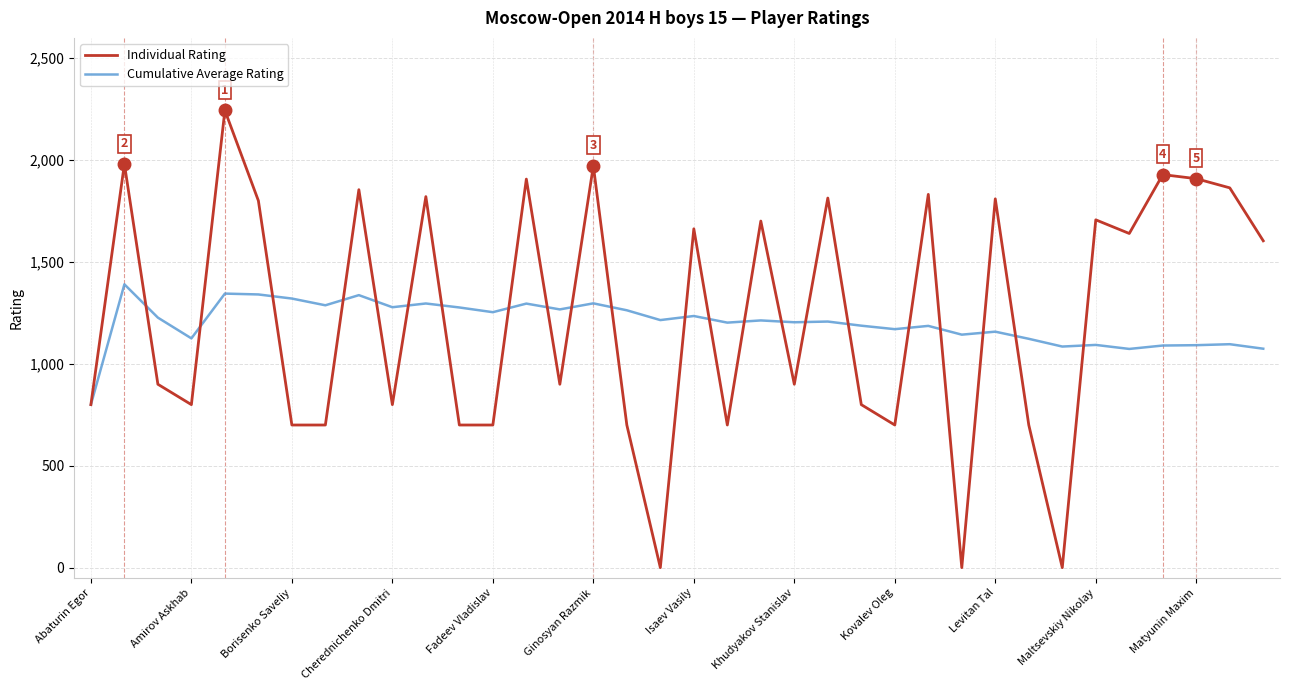

What is the minimum value for Cumulative Average Rating?

800.0